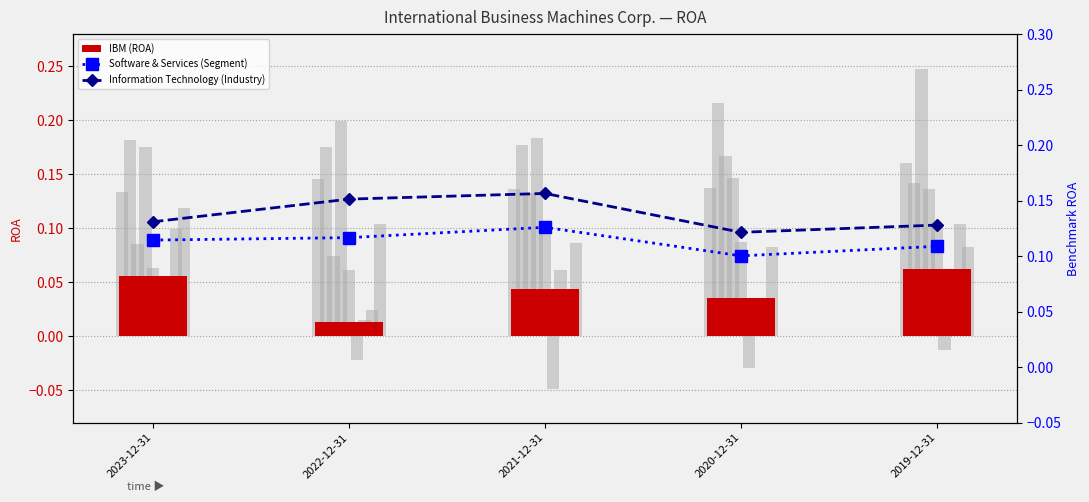

Is it true that IBM (ROA) equals 0.0 at 2021-12-31?

True